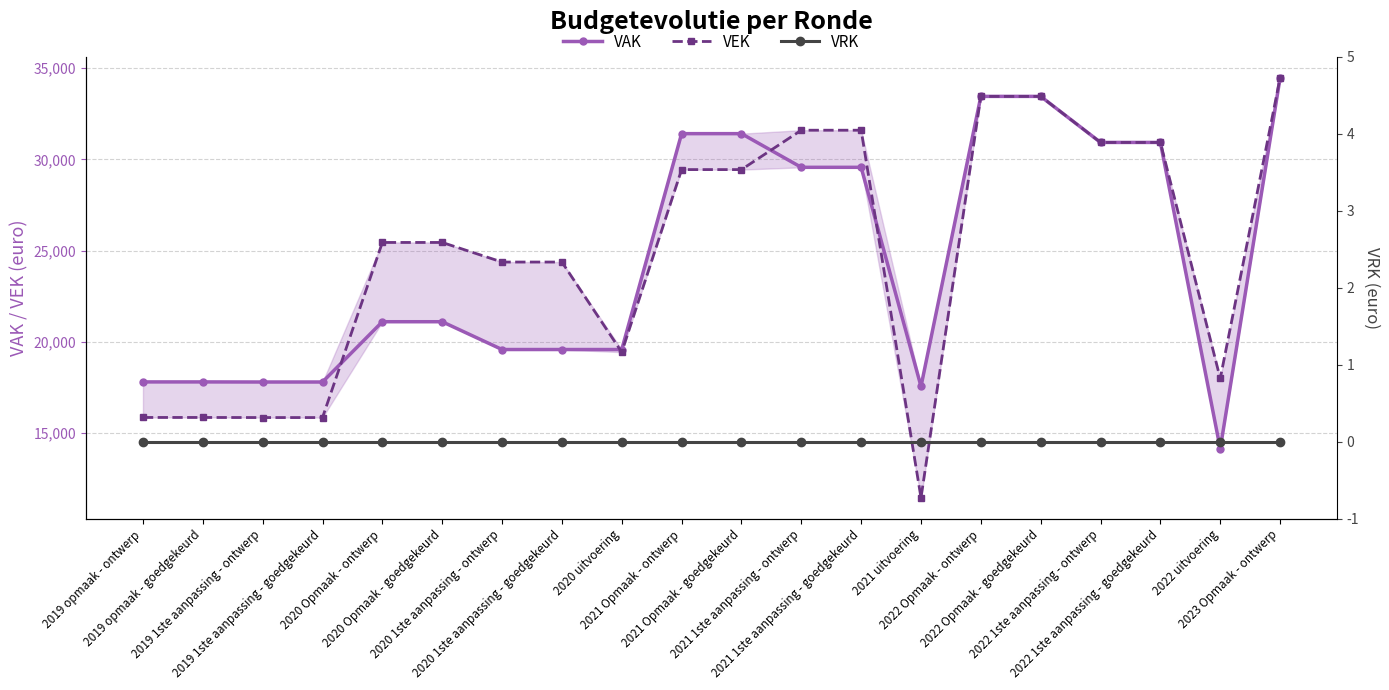

What is the difference between the VEK values at 2019 1ste aanpassing - goedgekeurd and 2020 uitvoering?

3581